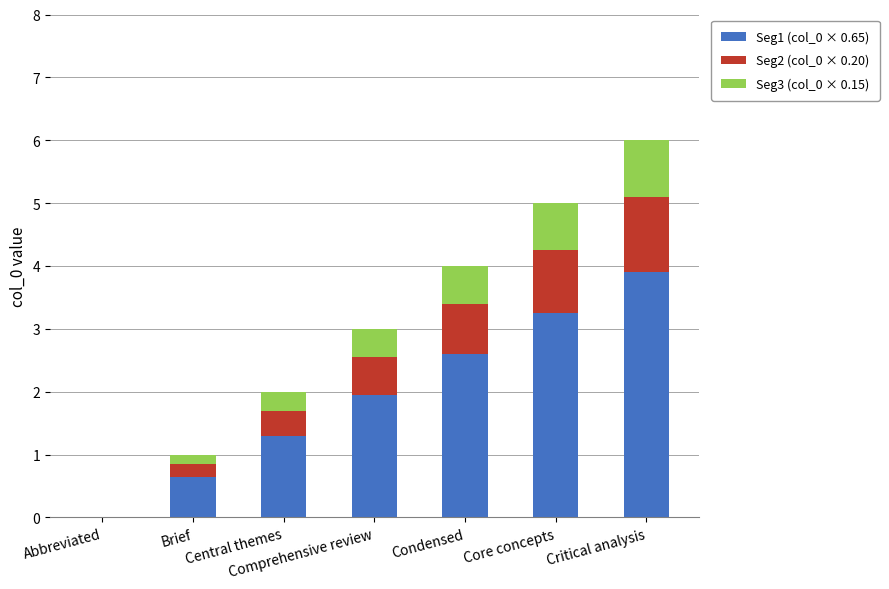

At which category is the sum across all series the highest?

Critical analysis